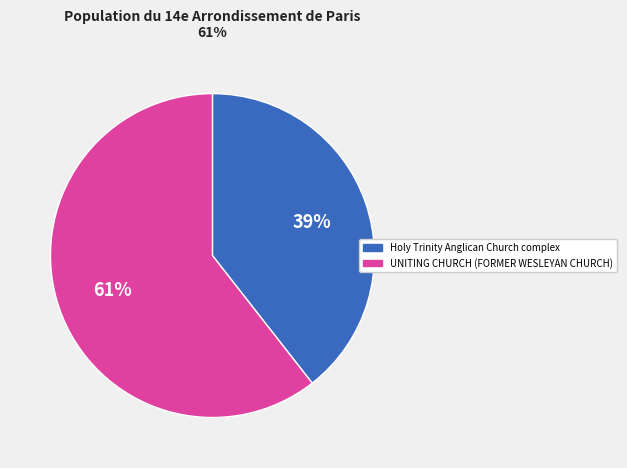

Do UNITING CHURCH (FORMER WESLEYAN CHURCH) and Holy Trinity Anglican Church complex together represent more than half of the pie?

Yes